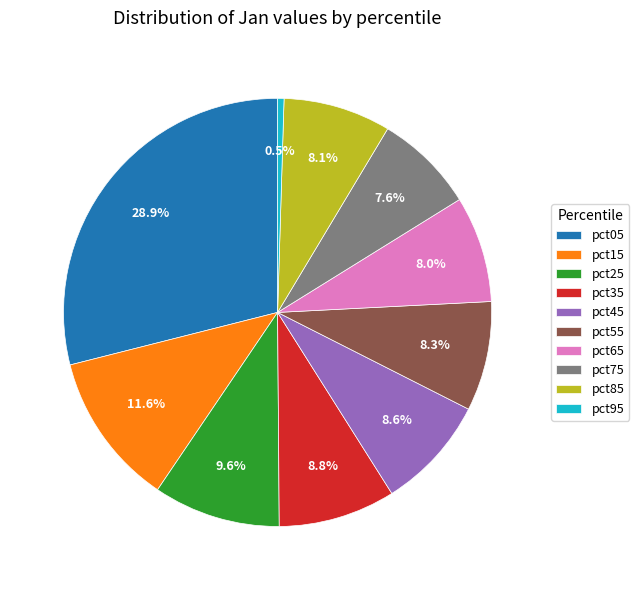

What percentage do pct25 and pct95 together represent?

10.1%